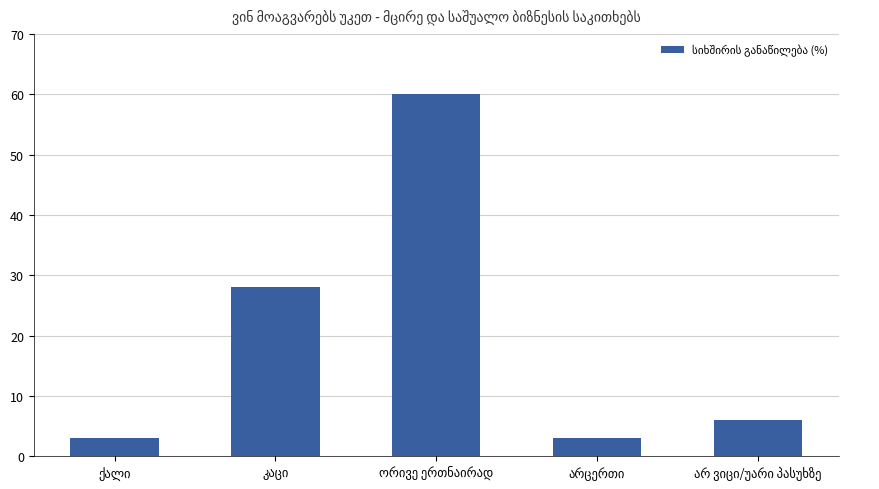

What is the value of the 5th bar from the left?

6